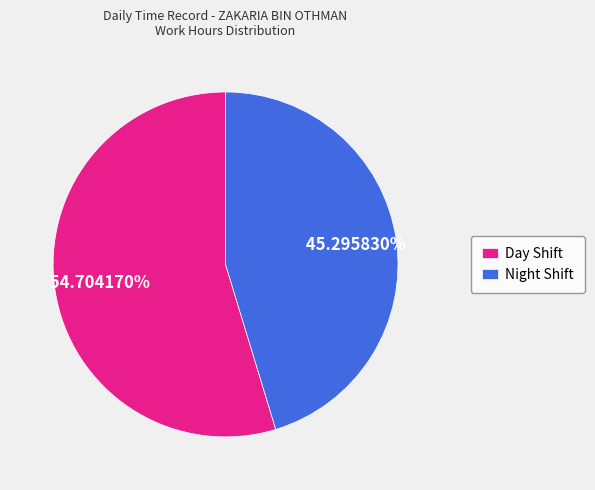

Is there a majority slice in this chart?

Yes